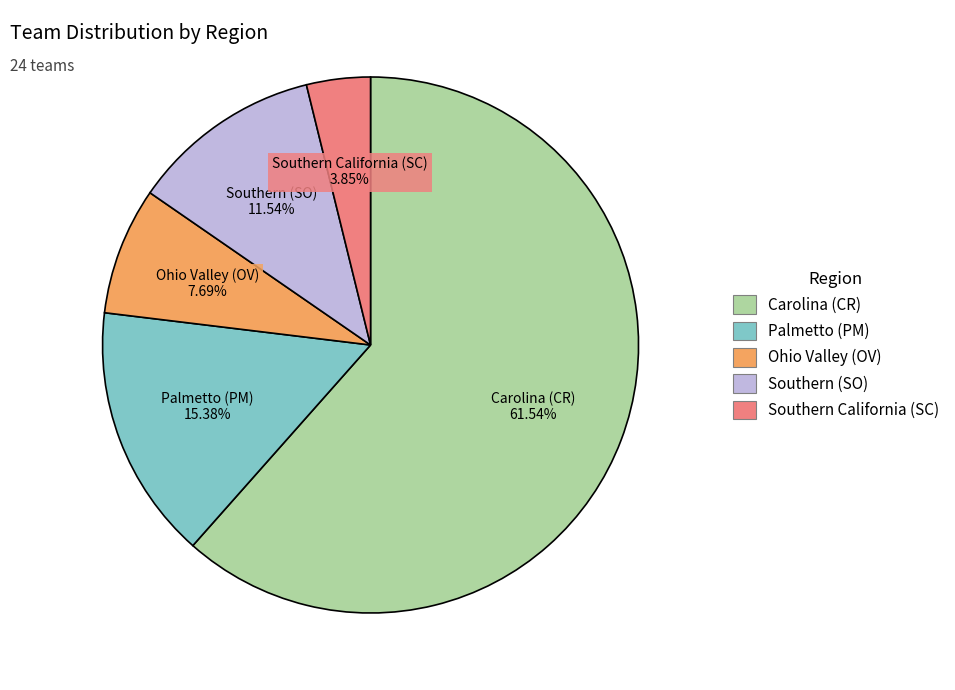

Rank the categories by value from highest to lowest.

Carolina (CR), Palmetto (PM), Southern (SO), Ohio Valley (OV), Southern California (SC)